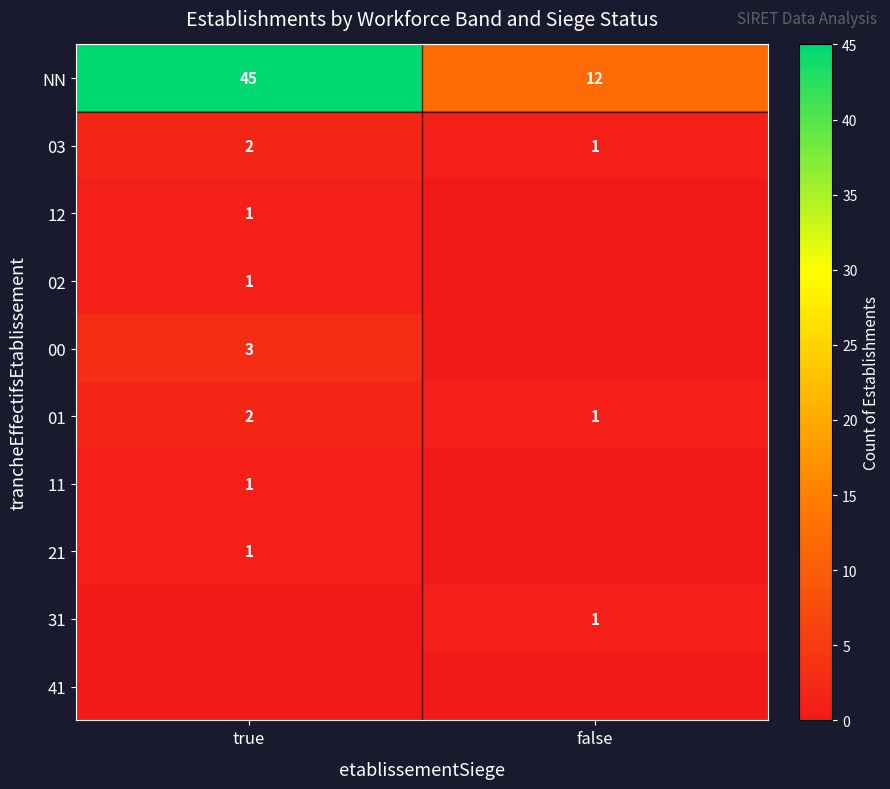

The value of 02 at true is 0. True or false?

False